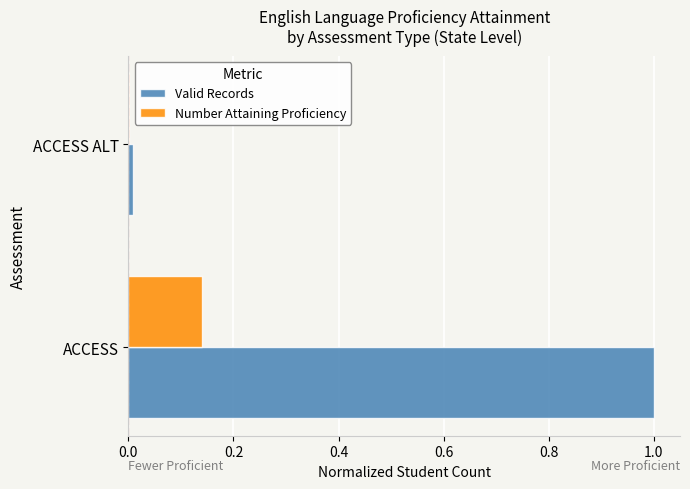

Which series changed the most between ACCESS and ACCESS ALT?

Valid Records